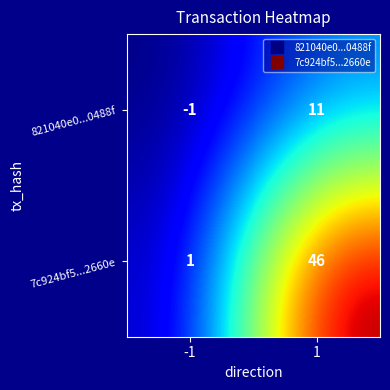

Reading left to right, extract all data points from this chart.

821040e0...0488f: -1	11
7c924bf5...2660e: 1	46